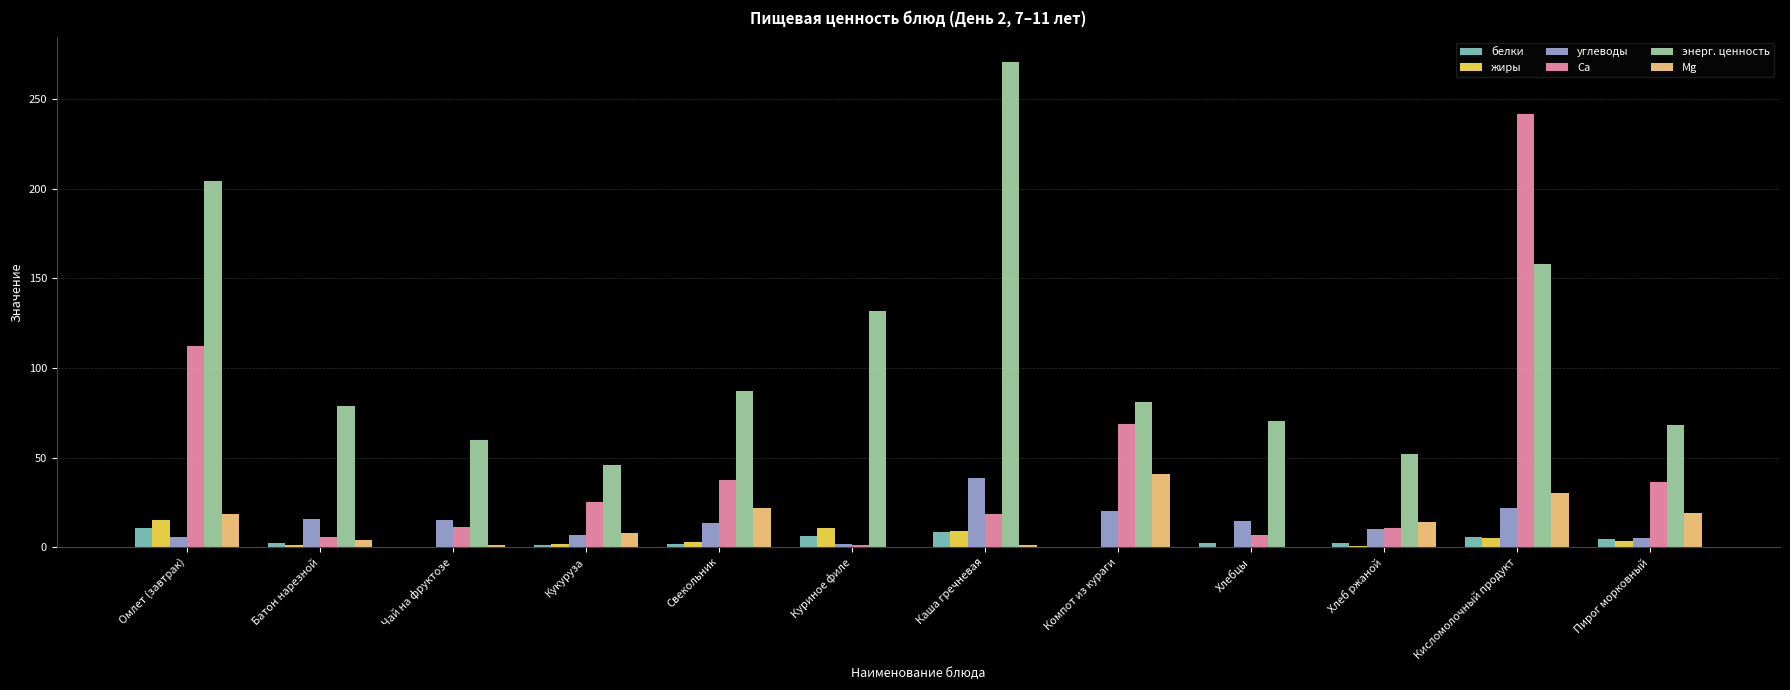

What is the maximum value shown in the chart?

271.1